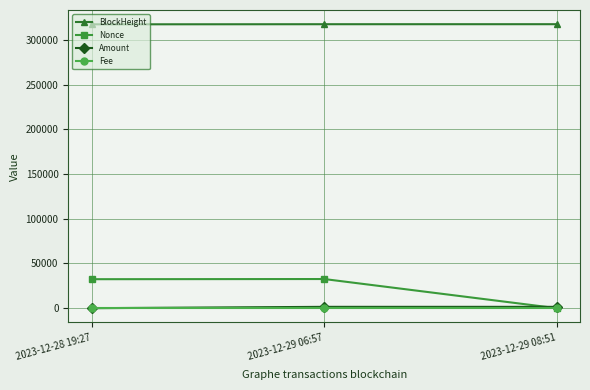

Where does the Amount series first go above 1506?

2023-12-29 06:57